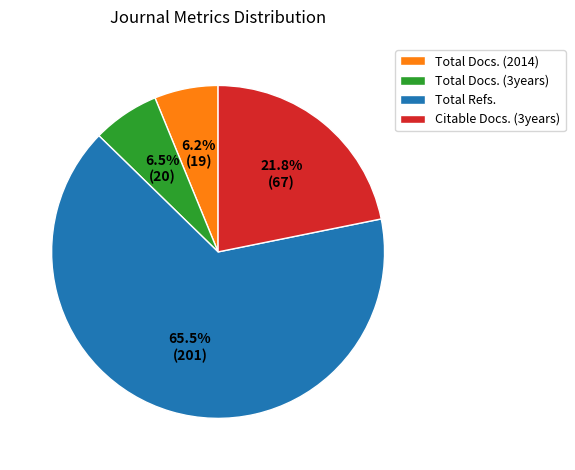

How many segments does this pie chart have?

4